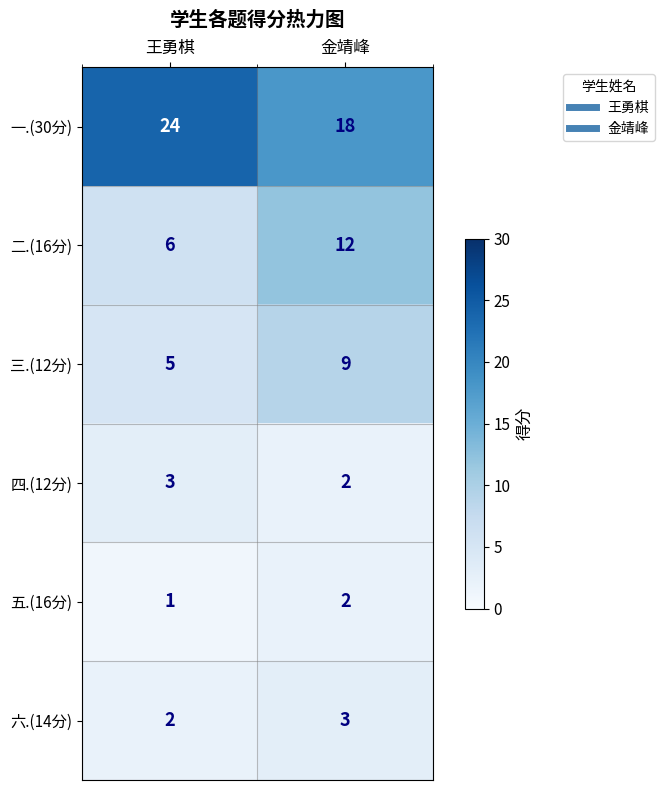

Read the 一.(30分) value at 金靖峰.

18